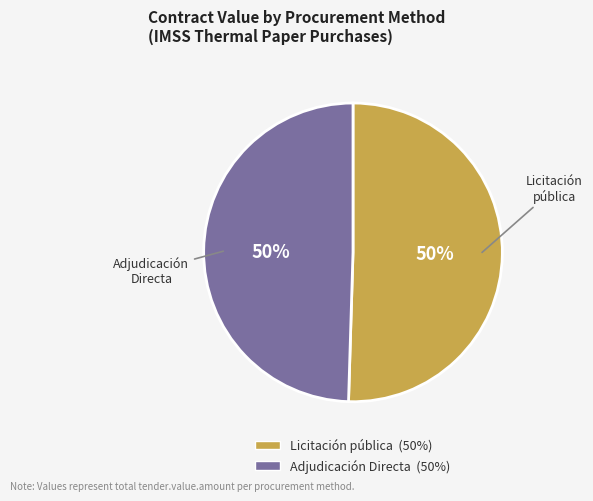

To the nearest percent, what is the average slice percentage?

50%